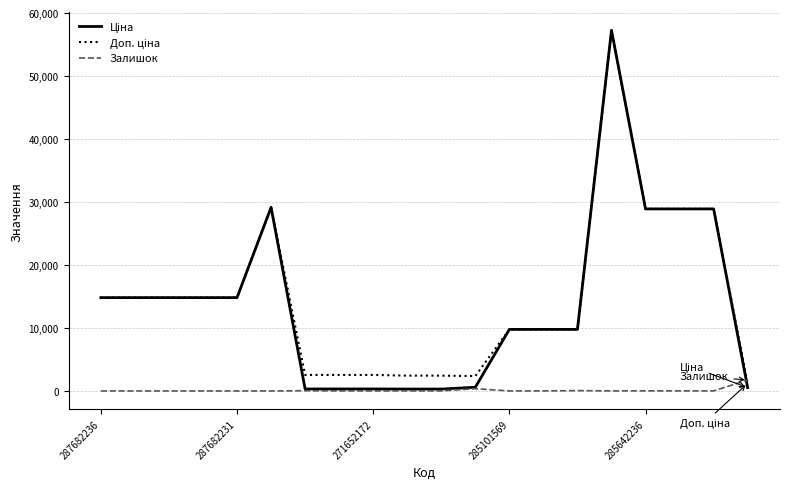

What is the maximum value shown in the chart?

57258.0